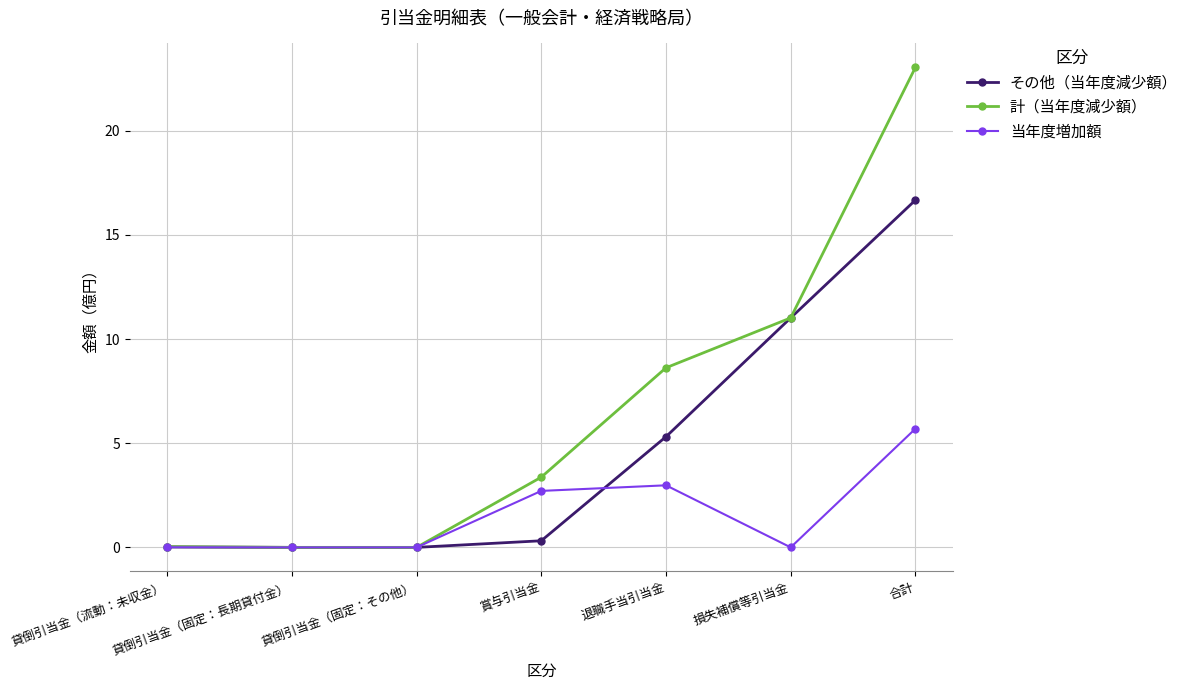

List the series in order of their peak value, lowest first.

当年度増加額, その他（当年度減少額）, 計（当年度減少額）